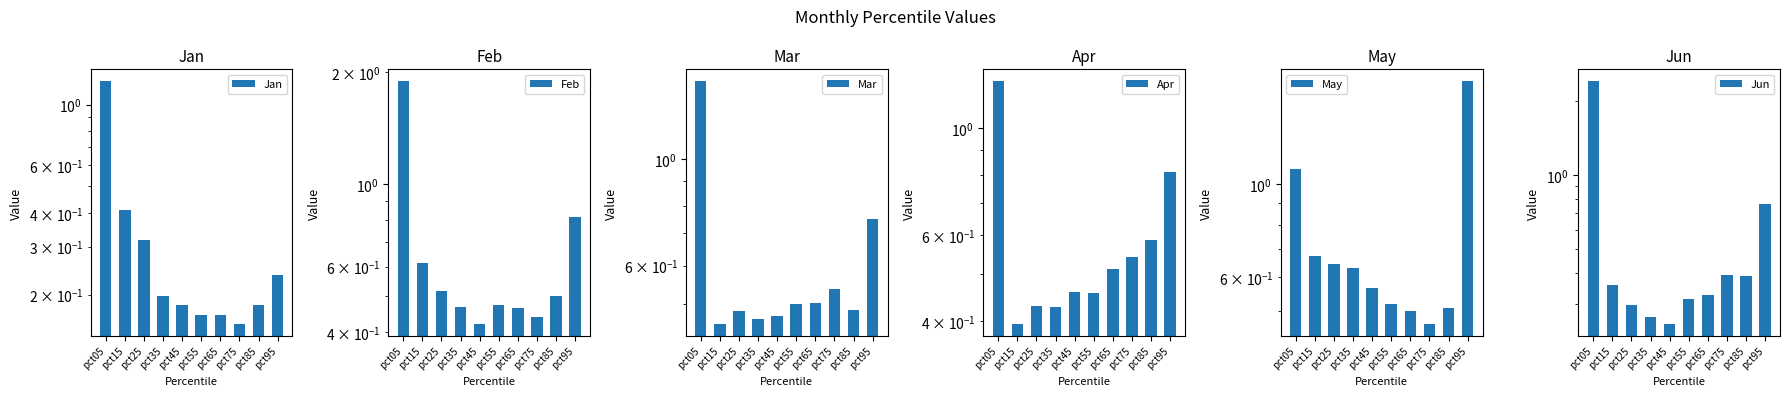

What is the sum of the May values at pct95 and pct65?

2.3